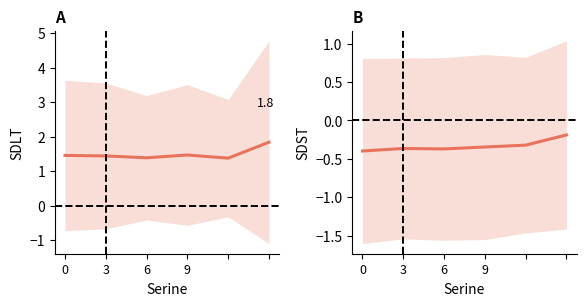

At which category does SDLT reach its first local valley?

6